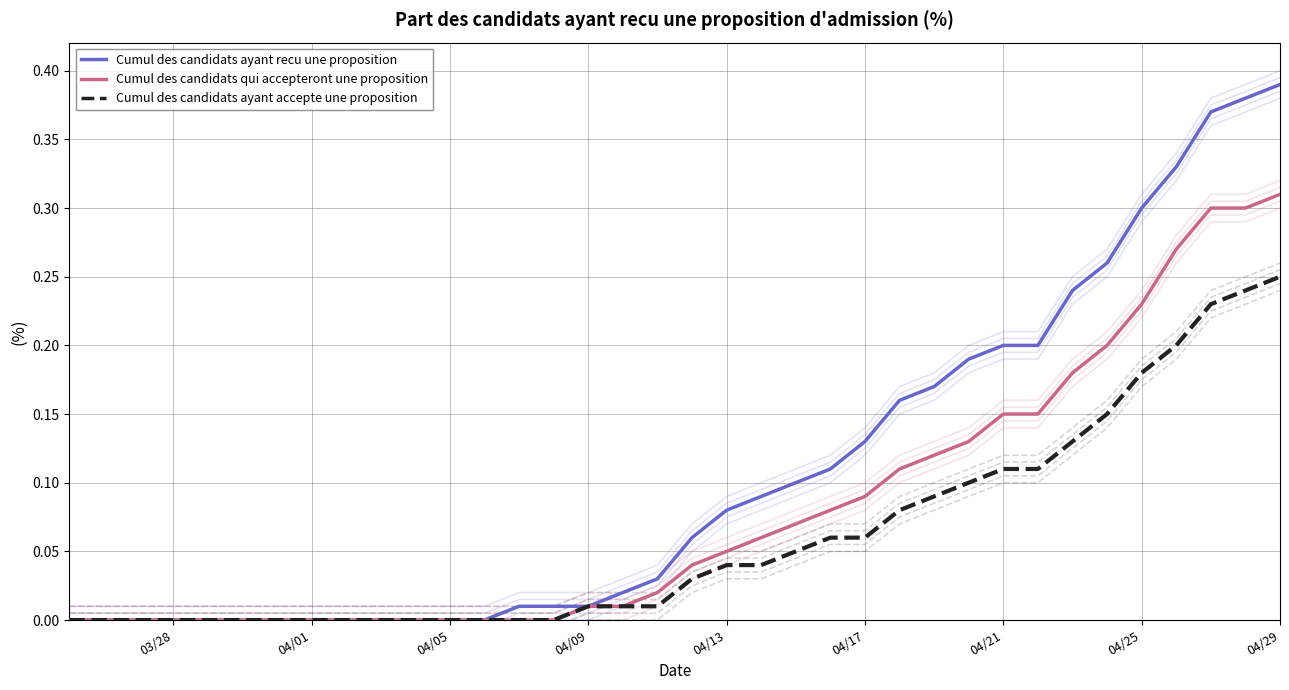

Rank the series by their average value, from highest to lowest.

Cumul des candidats ayant recu une proposition, Cumul des candidats qui accepteront une proposition, Cumul des candidats ayant accepte une proposition